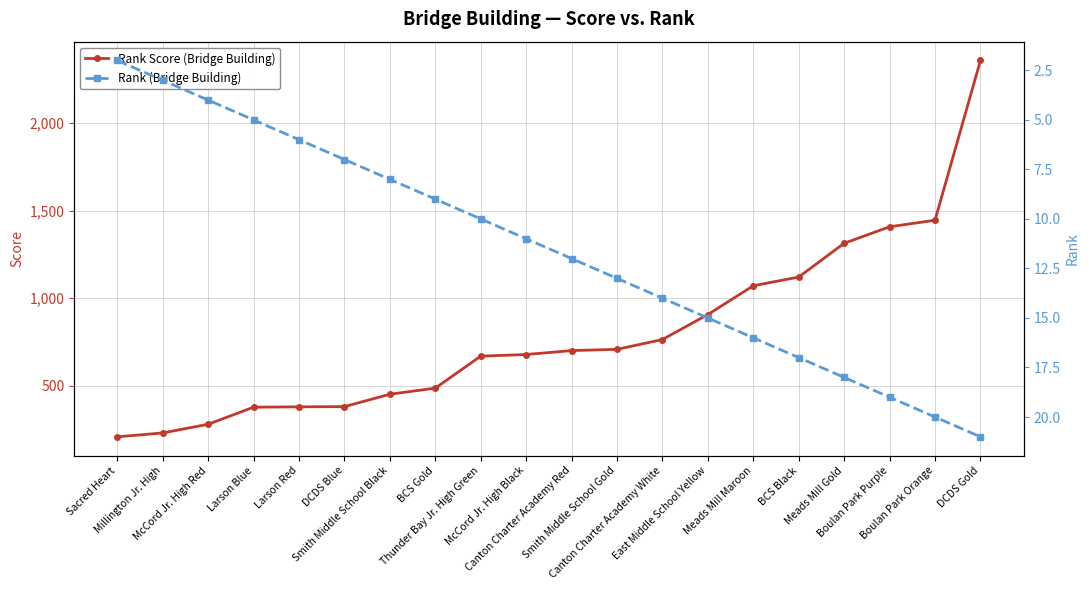

Rank the series at East Middle School Yellow from lowest to highest value.

Rank (Bridge Building), Rank Score (Bridge Building)